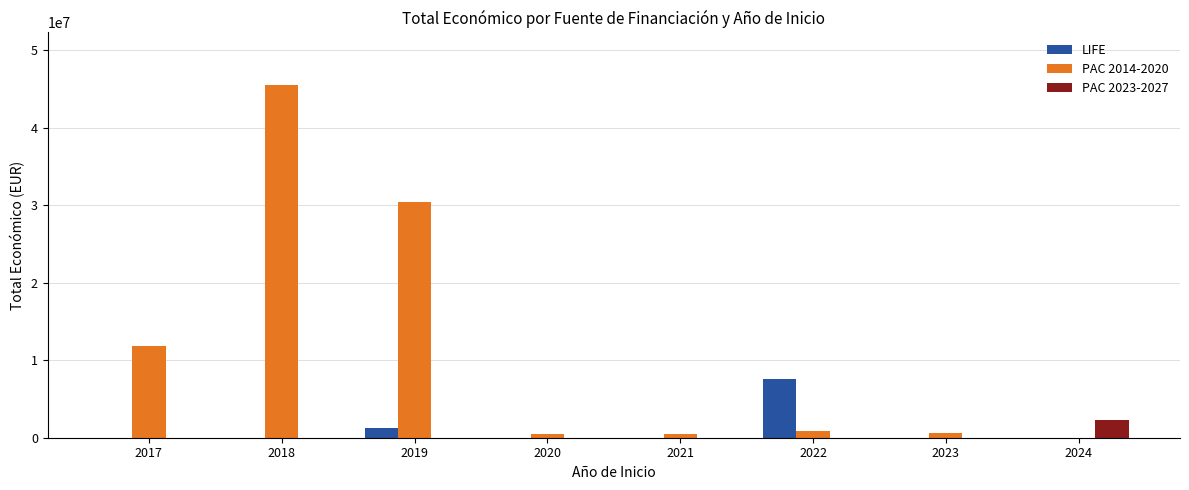

Between 2019 and 2023, which series saw the biggest shift?

PAC 2014-2020